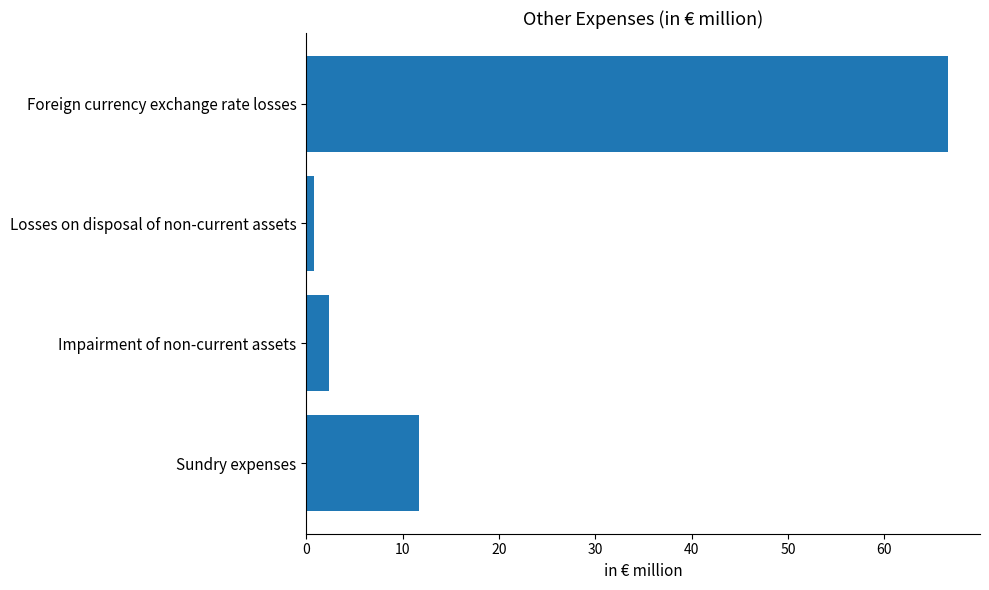

What is the change in value from Foreign currency exchange rate losses to Losses on disposal of non-current assets?

-65.8